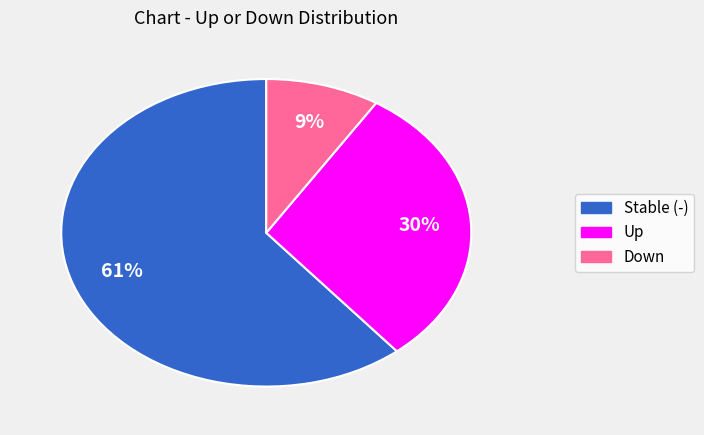

How many segments does this pie chart have?

3